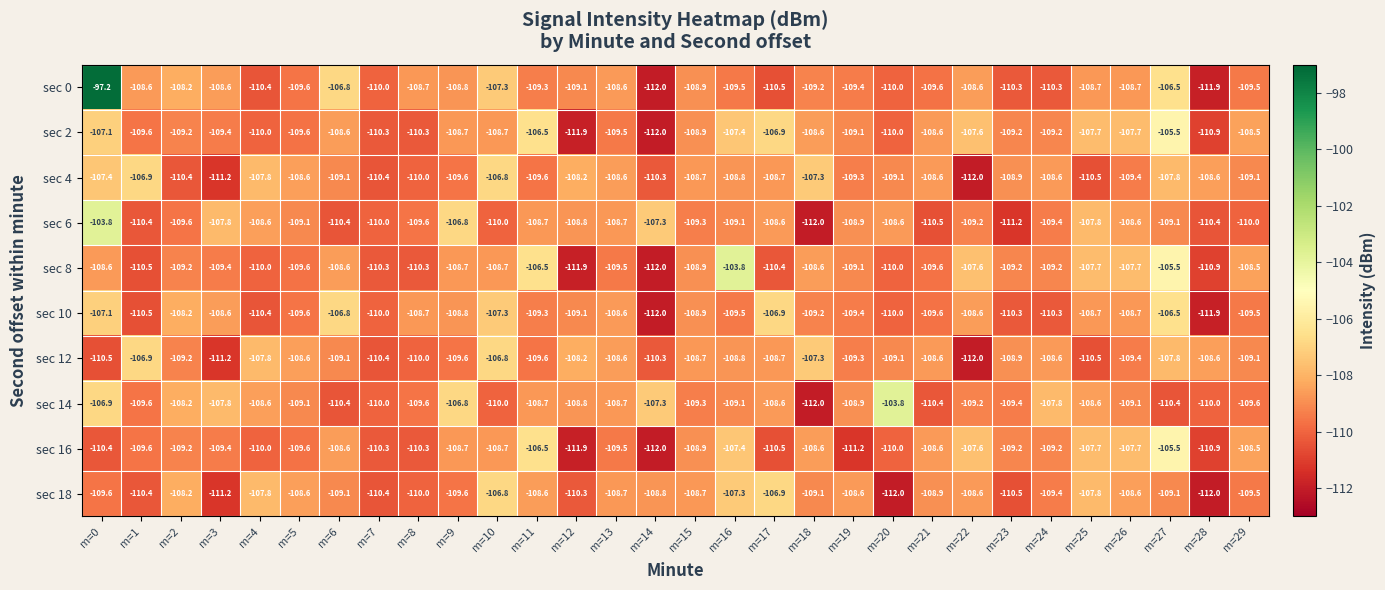

At which label does sec 0 first exceed -109?

m=0